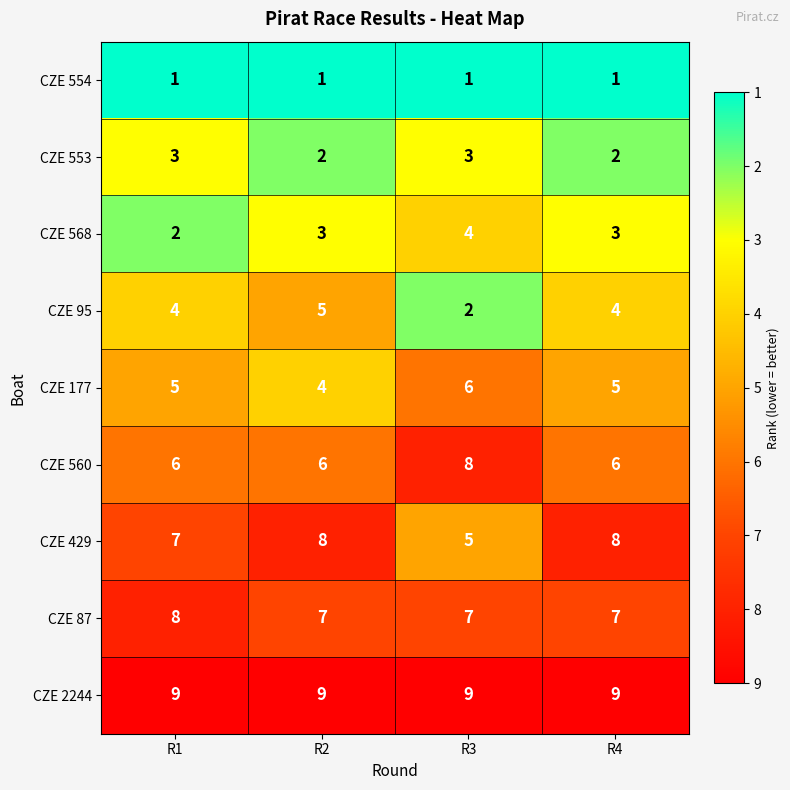

What is the greatest value displayed?

9